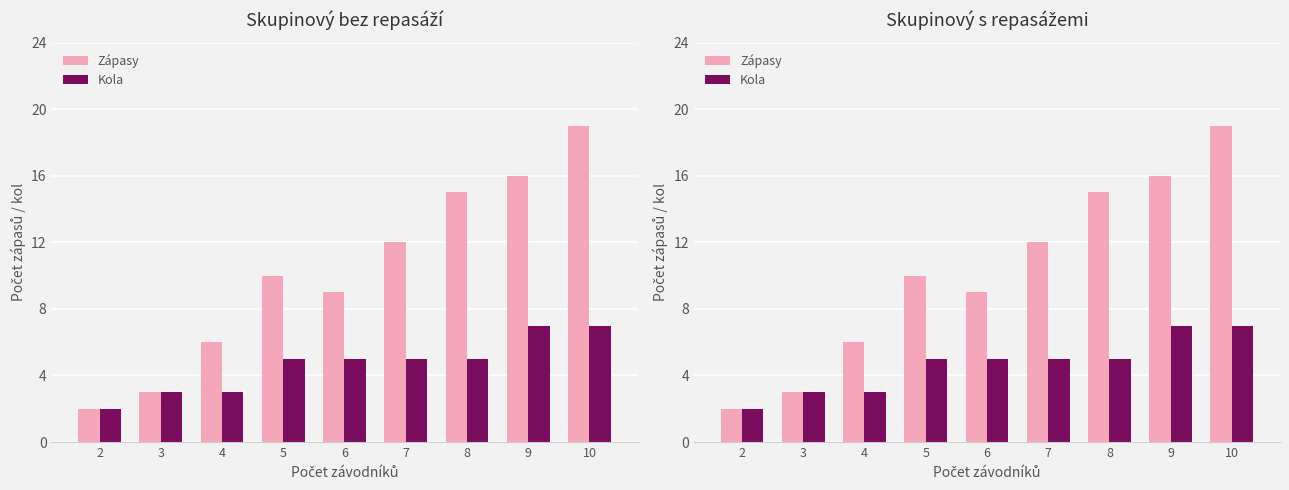

What is the difference between the highest and lowest values at 7?

7